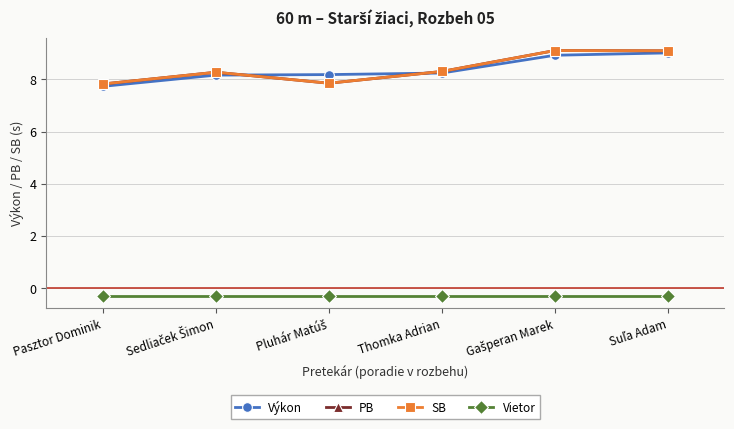

Where is the first local minimum for PB?

Pluhár Matúš